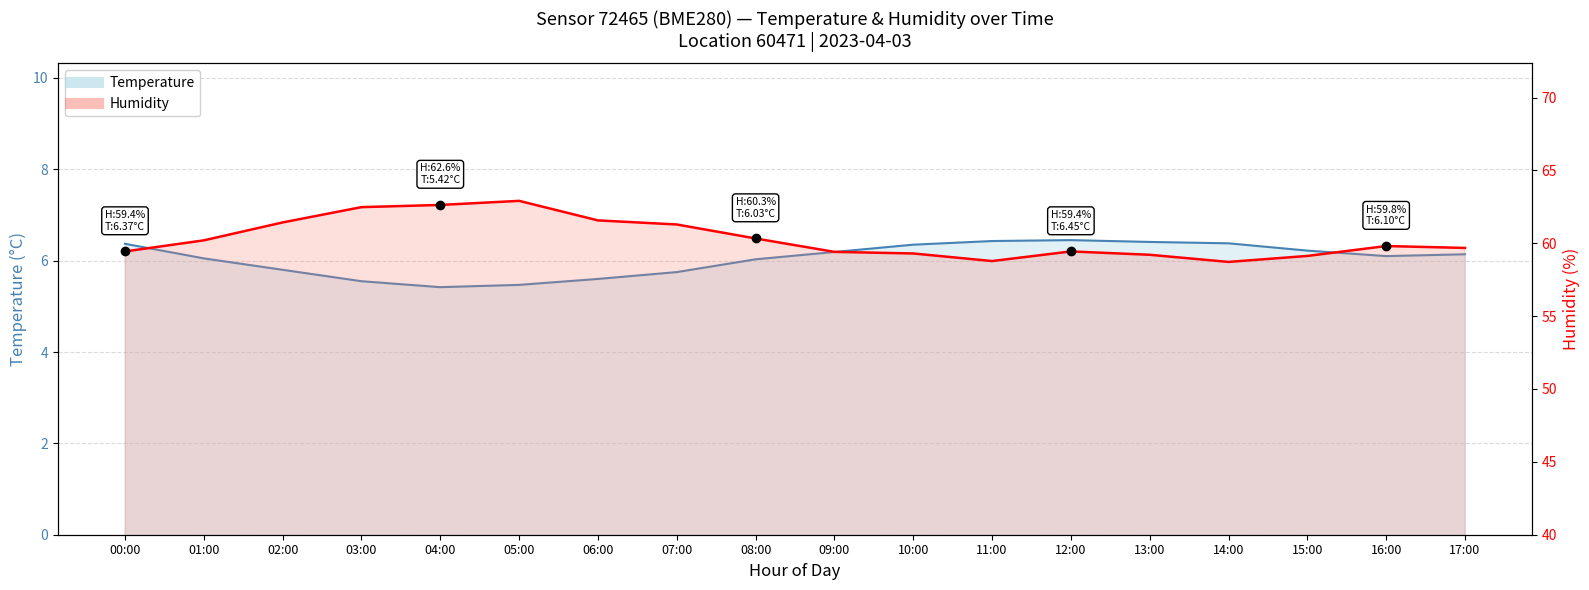

The value of humidity line at 12:00 is 105.3. True or false?

False